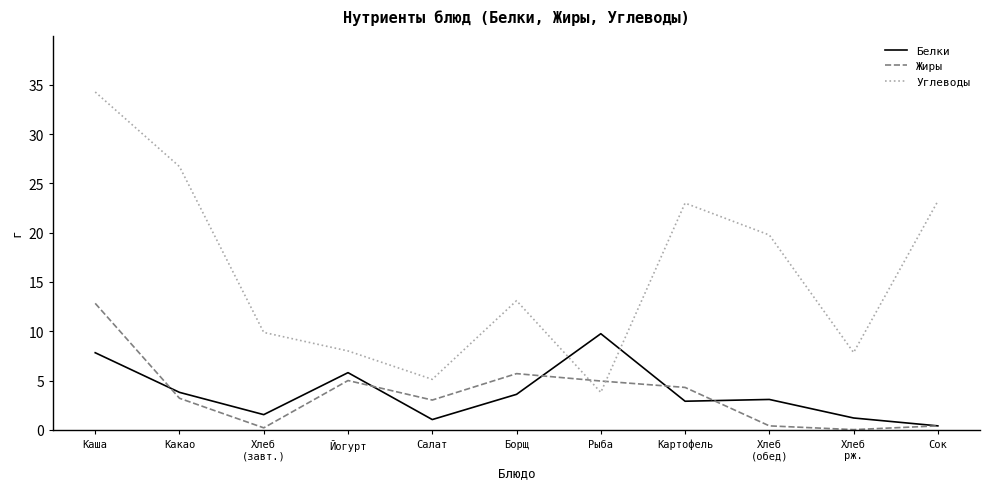

What position from the right is Какао?

10